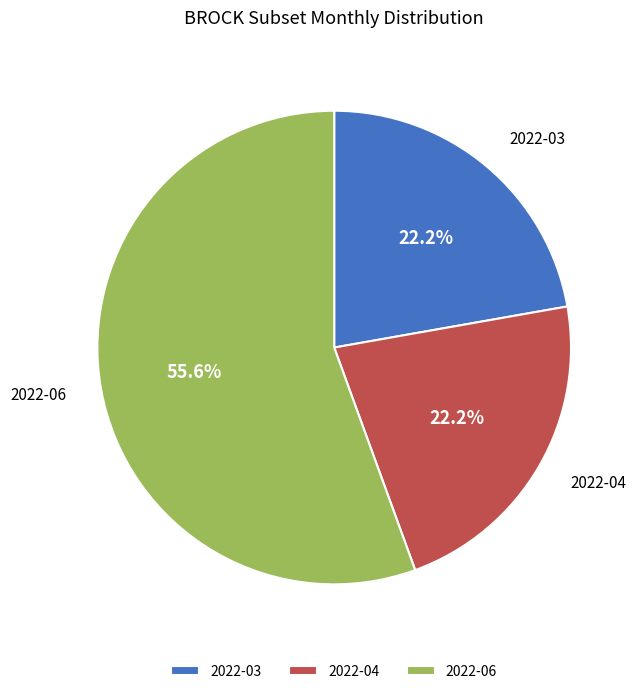

How many slices are in this pie chart?

3